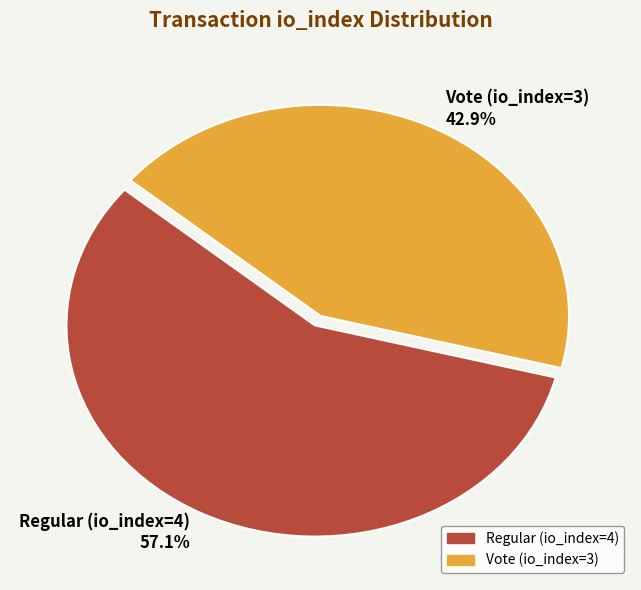

How many slices are in this pie chart?

2